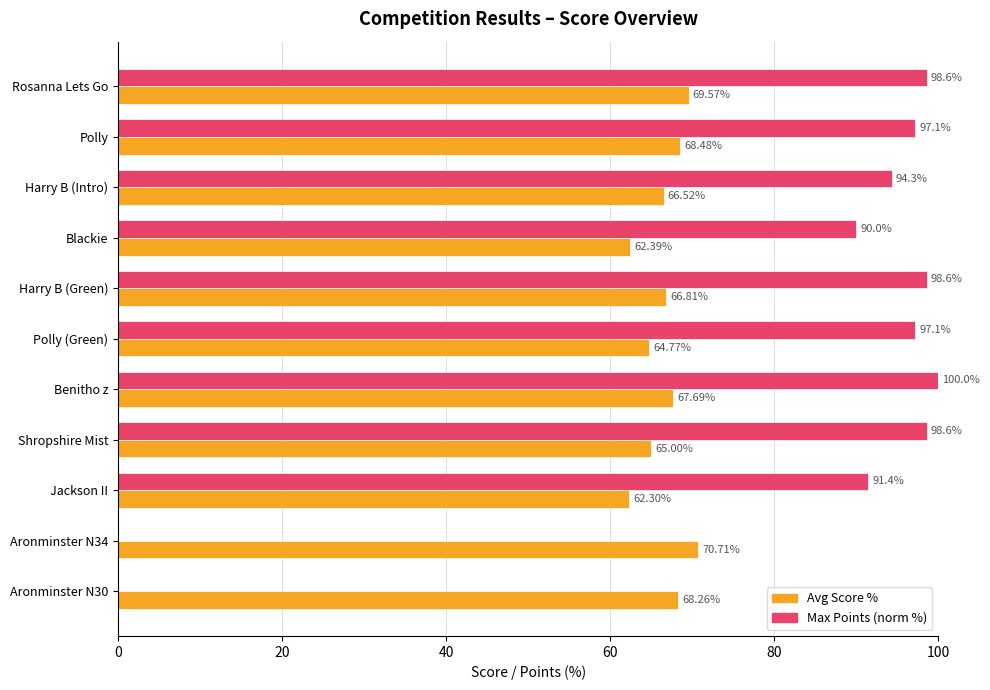

At which category does the chart reach its peak across all series?

Benitho z